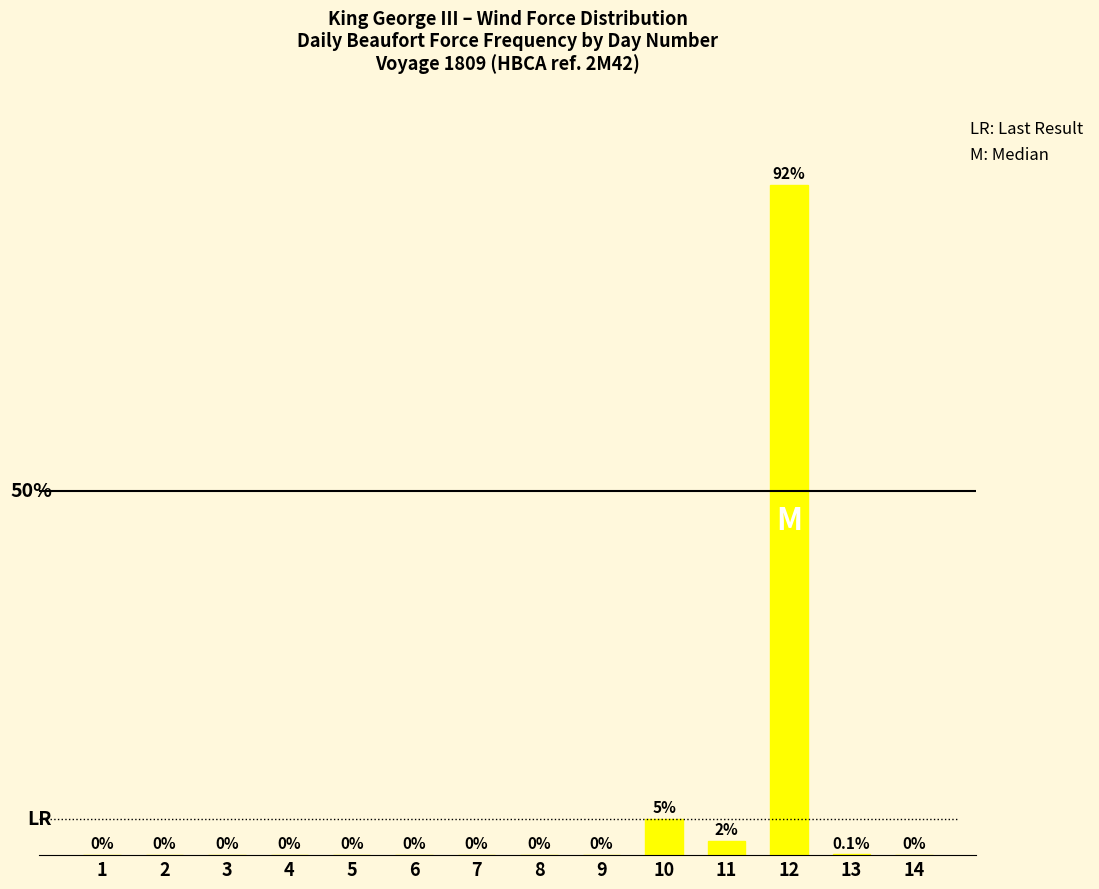

Are the bars horizontal?

No